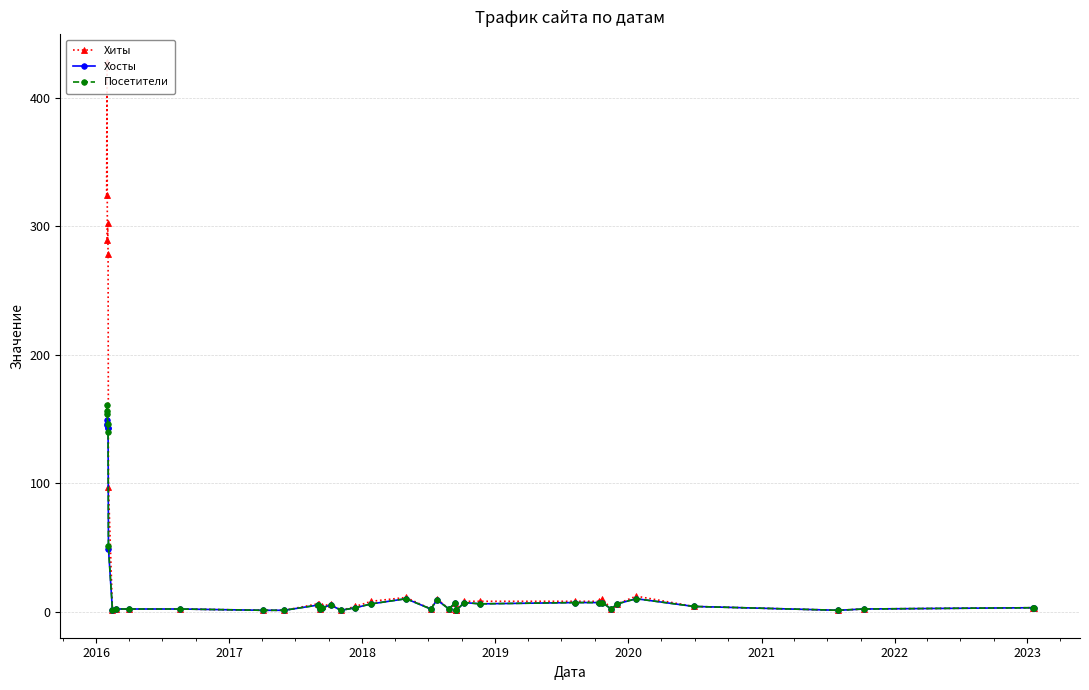

What is the sum of all Посетители values?

943